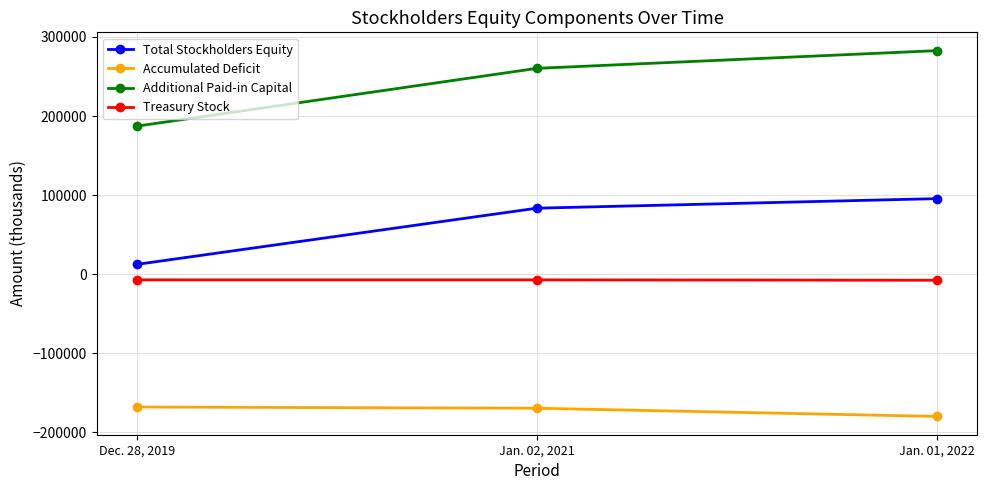

Which series has the largest total across all categories?

Additional Paid-in Capital